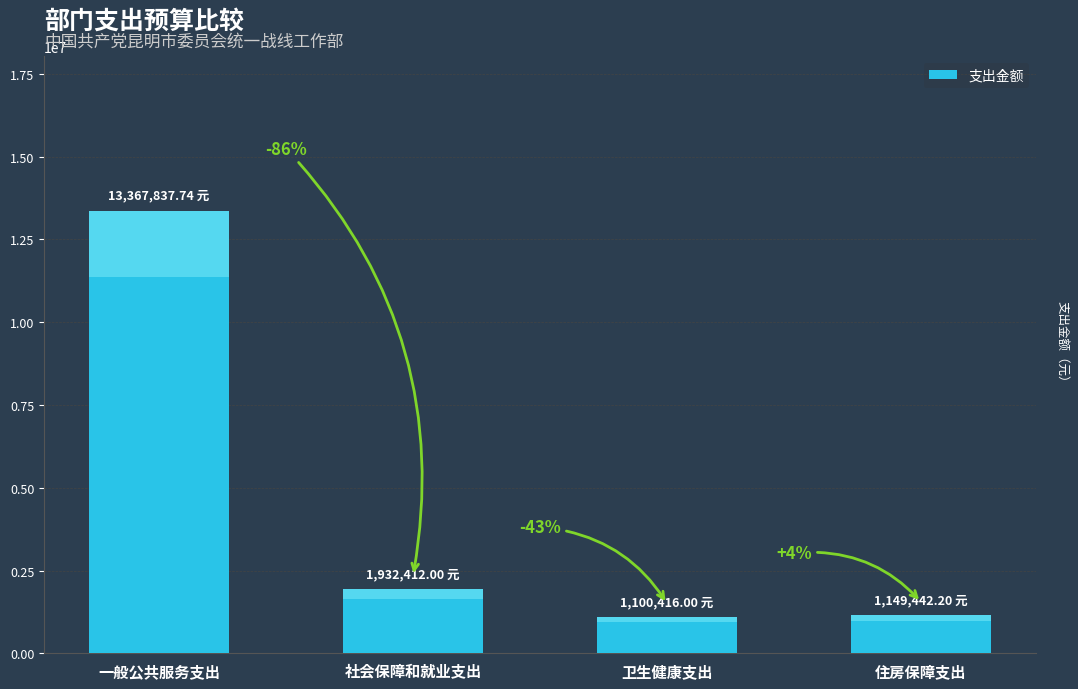

At which label does the data first exceed 1932412?

一般公共服务支出